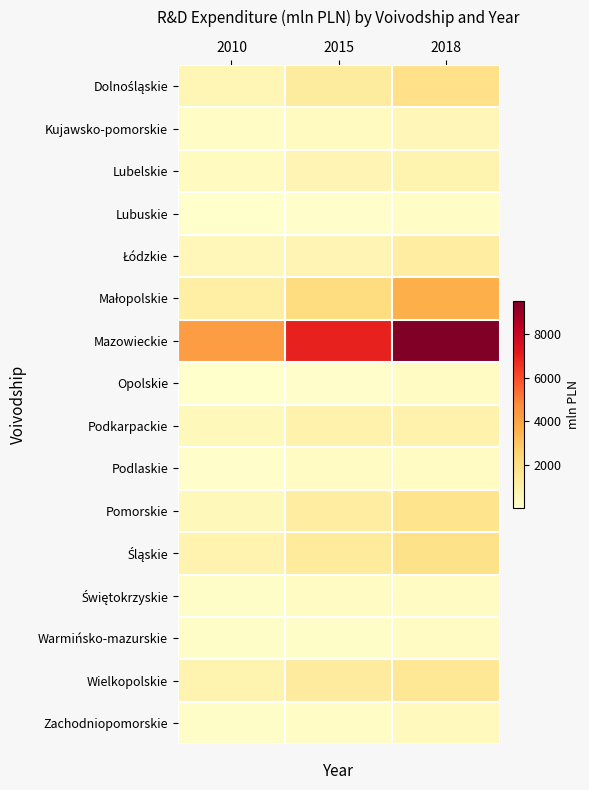

At which category is the sum across all series the highest?

2018